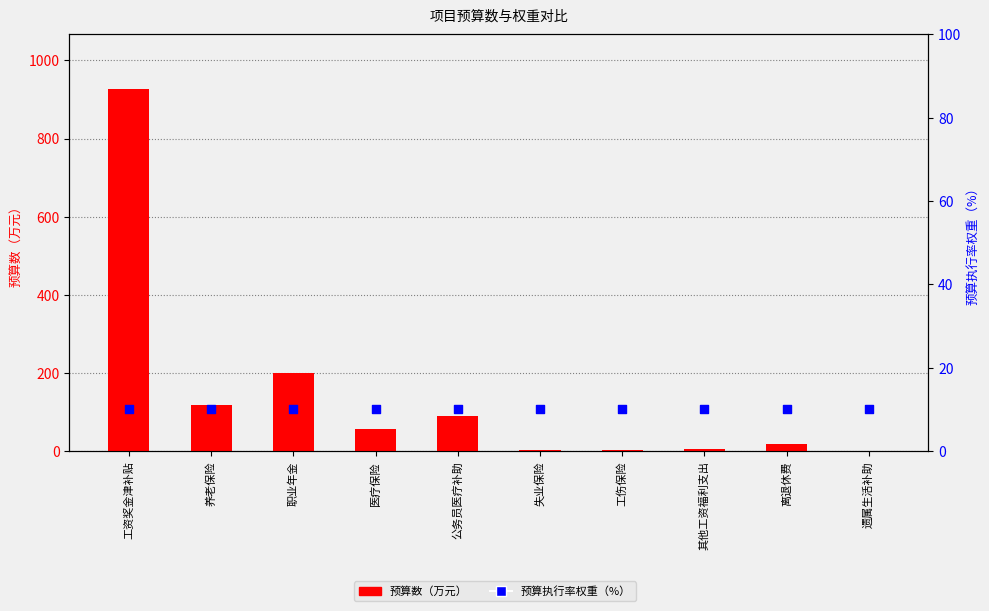

Which series has the largest total across all categories?

预算数（万元）